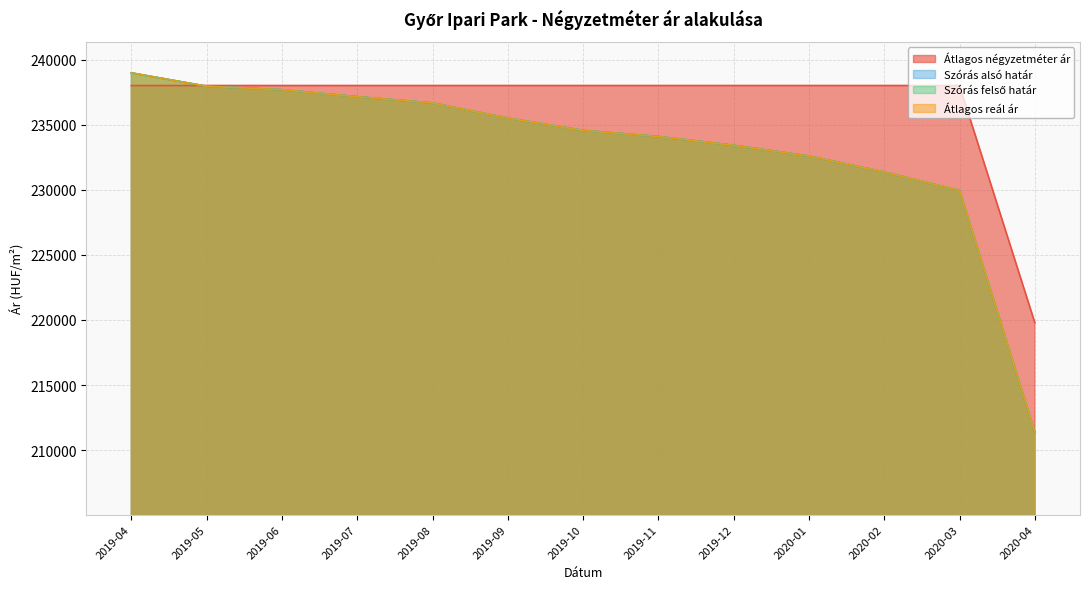

What is the greatest value displayed?

238972